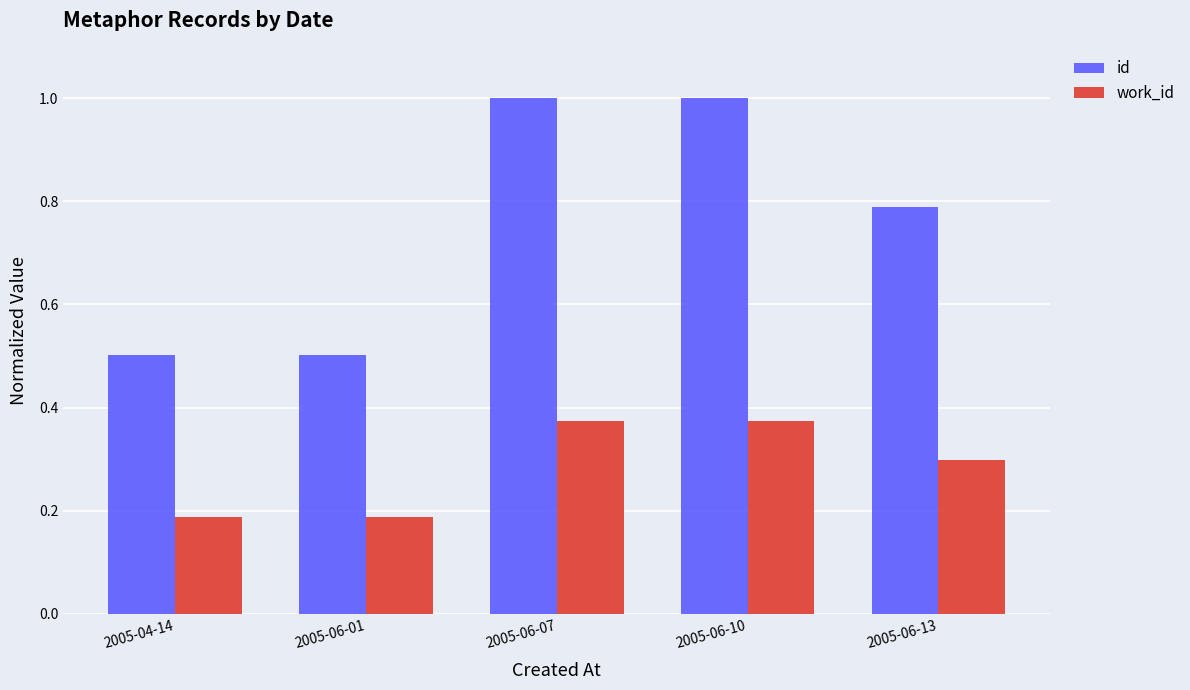

What is the spread (max minus min) of values at 2005-06-13?

0.5